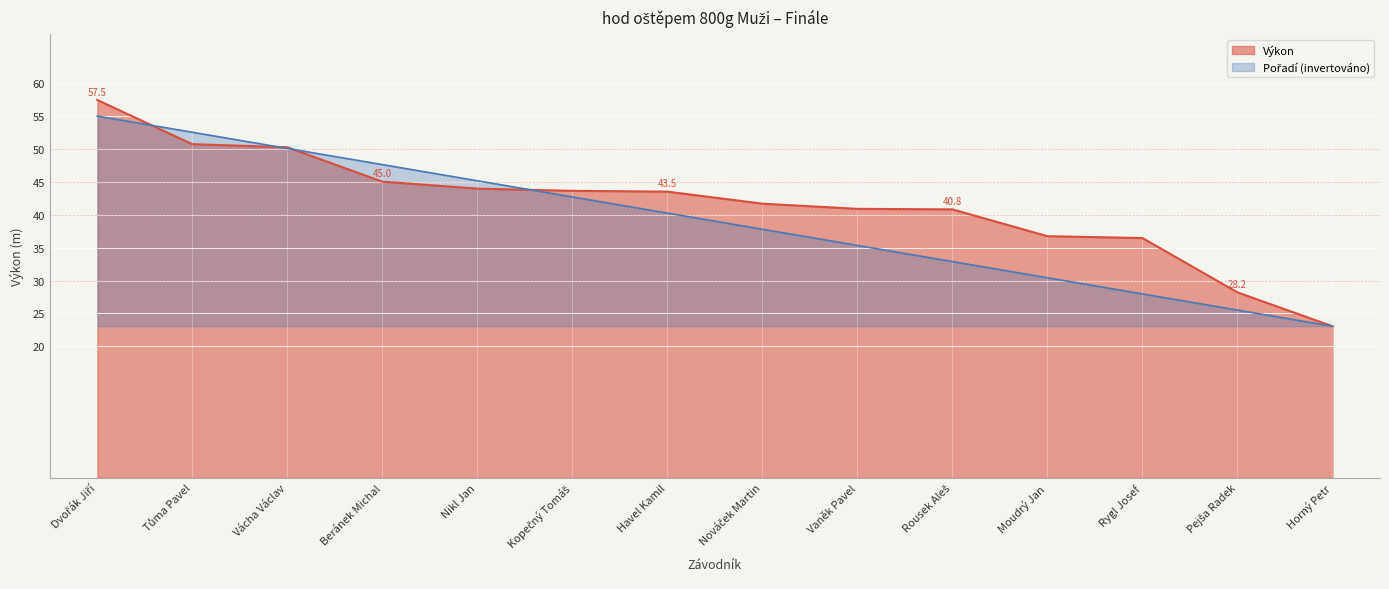

What is the maximum value for Pořadí?

55.0